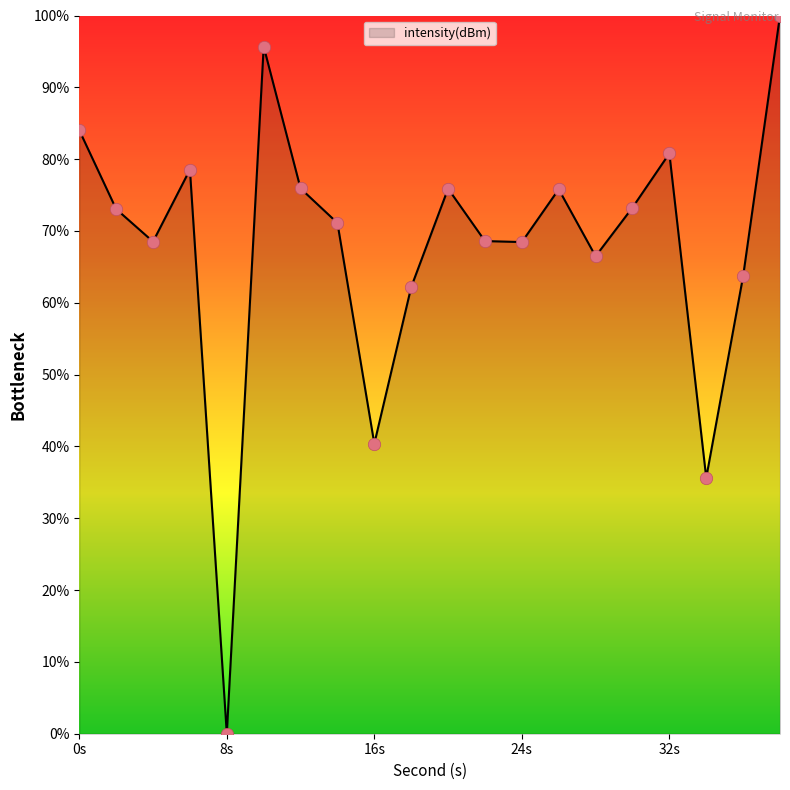

What is the greatest value displayed?

100.0